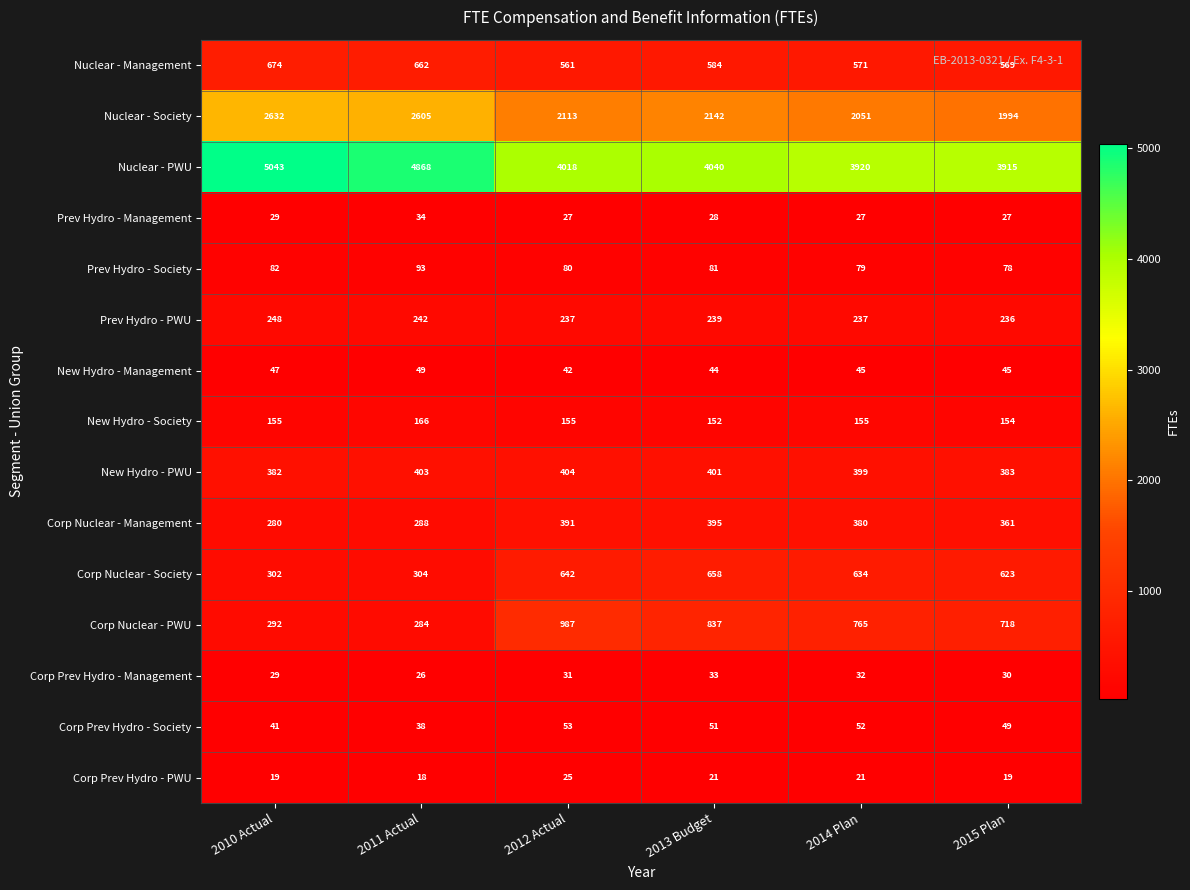

Count the number of categories in the chart.

6